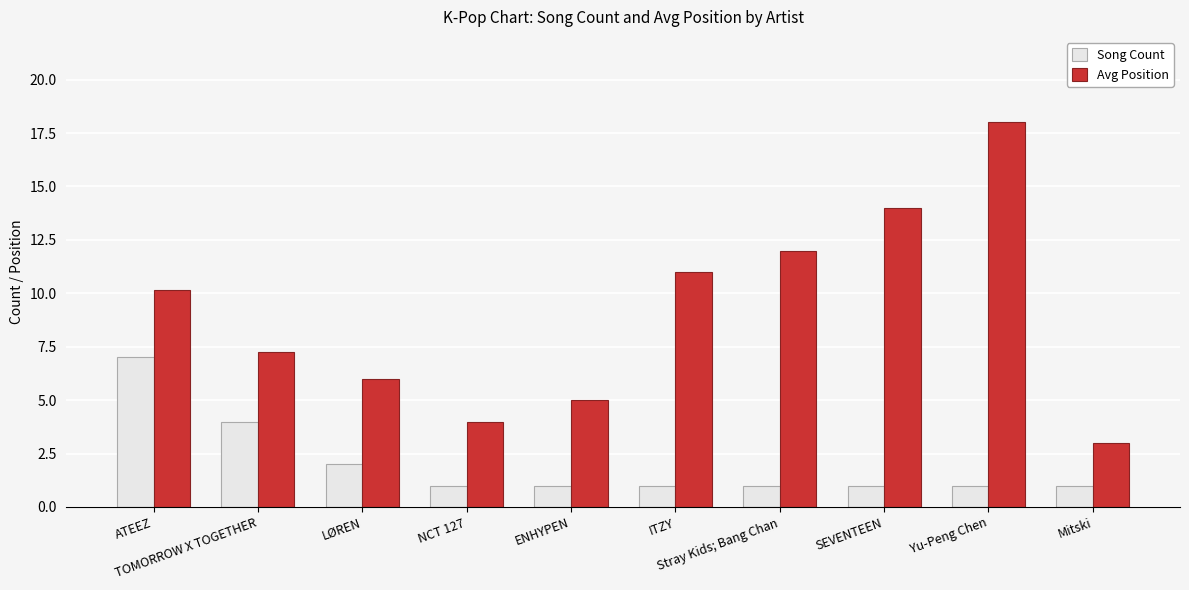

Does the chart contain stacked bars?

No